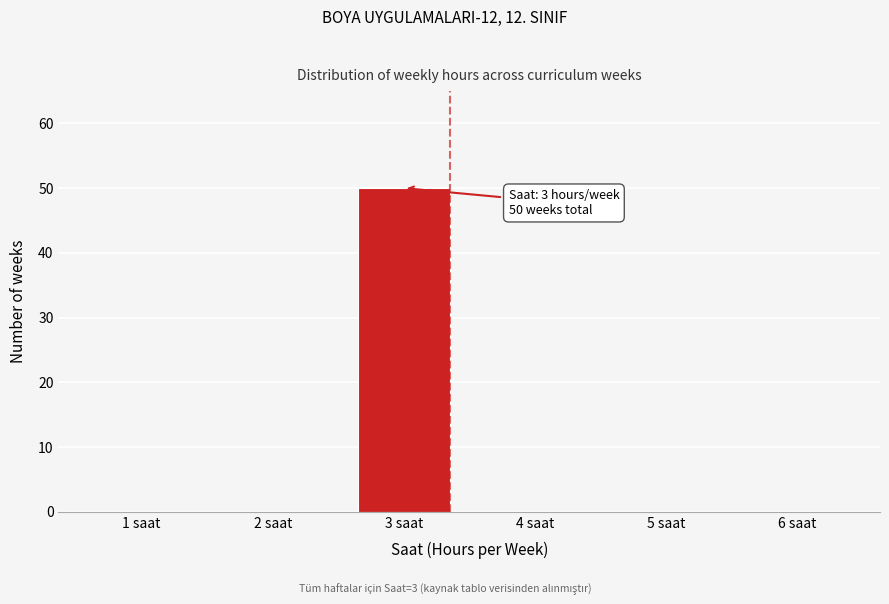

Reading right to left, extract all data points from this chart.

6 saat=0	5 saat=0	4 saat=0	3 saat=50	2 saat=0	1 saat=0